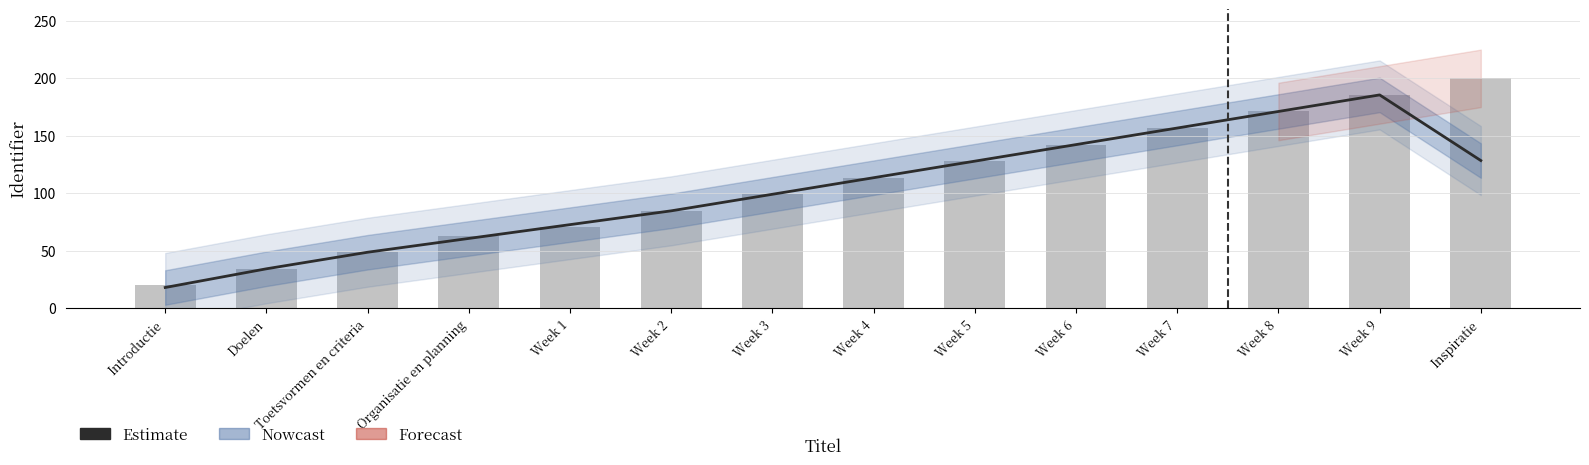

Is it true that Estimate equals 319.7 at Week 9?

False